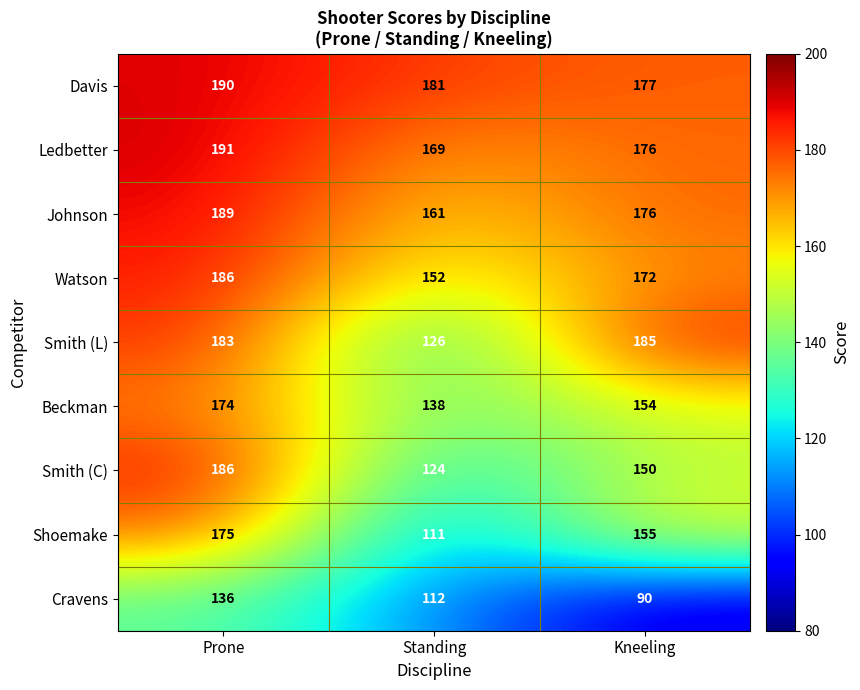

At which label does Beckman reach its minimum?

Standing